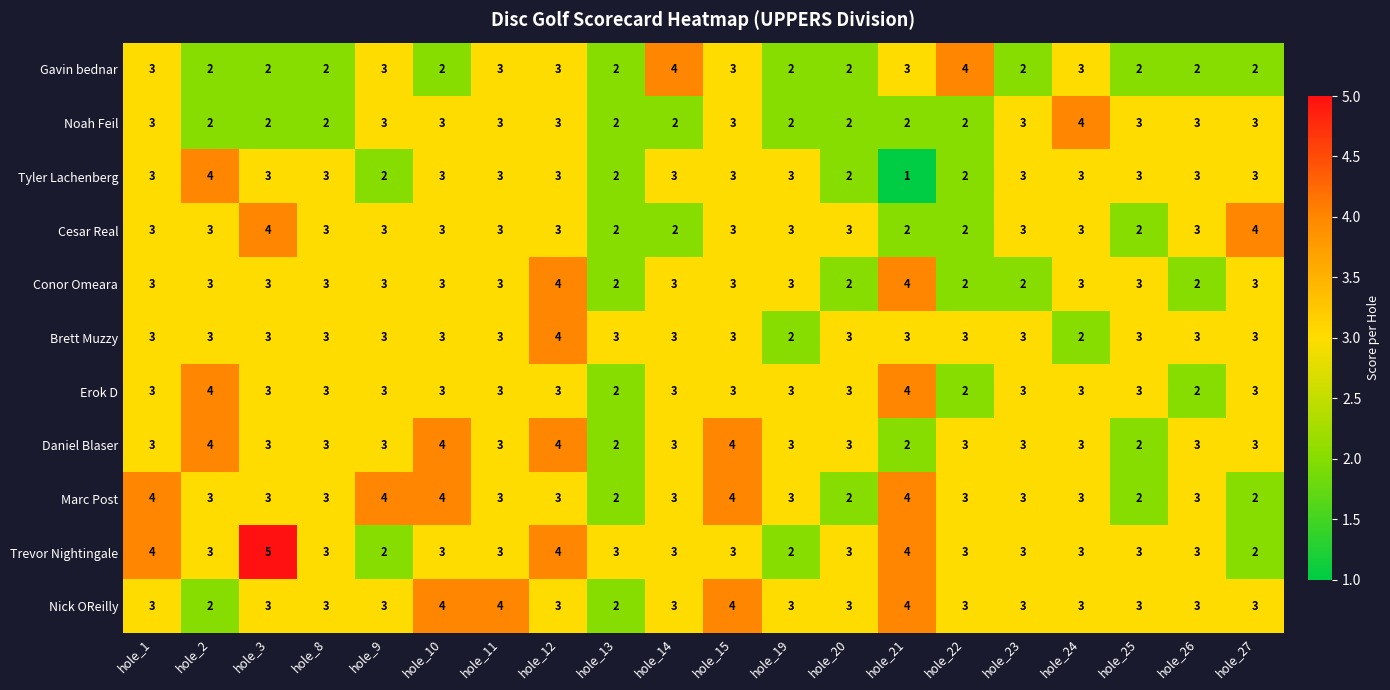

Which label corresponds to the smallest value in the chart?

hole_21